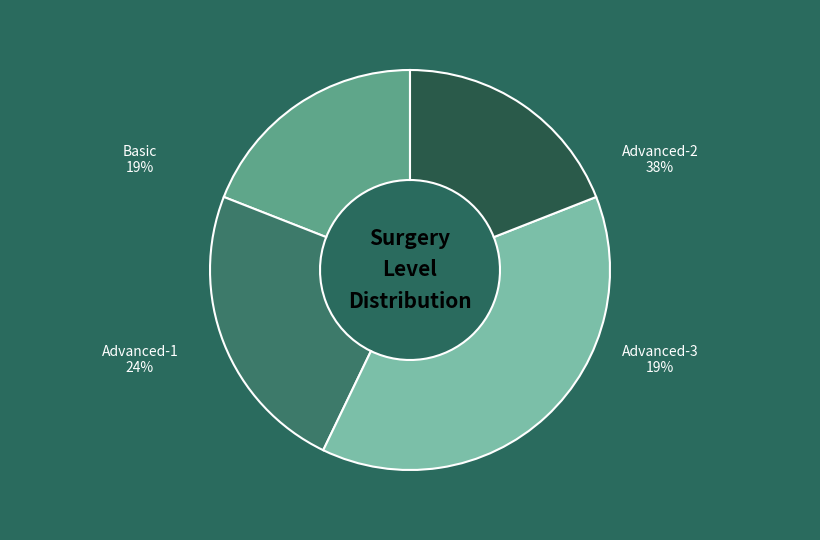

What is the smallest slice in the pie chart?

Basic